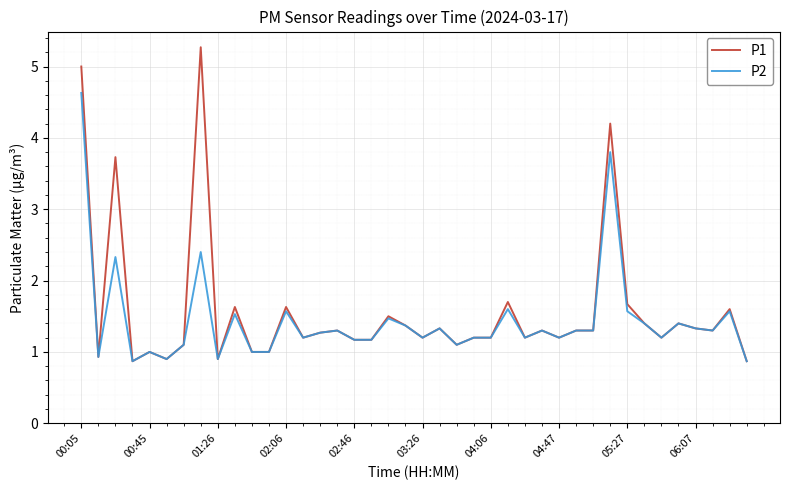

Reading left to right, what are all the values shown in this chart?

P1: 5.0	0.9	3.7	0.9	1.0	0.9	1.1	5.3	0.9	1.6	1.0	1.0	1.6	1.2	1.3	1.3	1.2	1.2	1.5	1.4	1.2	1.3	1.1	1.2	1.2	1.7	1.2	1.3	1.2	1.3	1.3	4.2	1.7	1.4	1.2	1.4	1.3	1.3	1.6	0.9
P2: 4.6	0.9	2.3	0.9	1.0	0.9	1.1	2.4	0.9	1.5	1.0	1.0	1.6	1.2	1.3	1.3	1.2	1.2	1.5	1.4	1.2	1.3	1.1	1.2	1.2	1.6	1.2	1.3	1.2	1.3	1.3	3.8	1.6	1.4	1.2	1.4	1.3	1.3	1.6	0.9